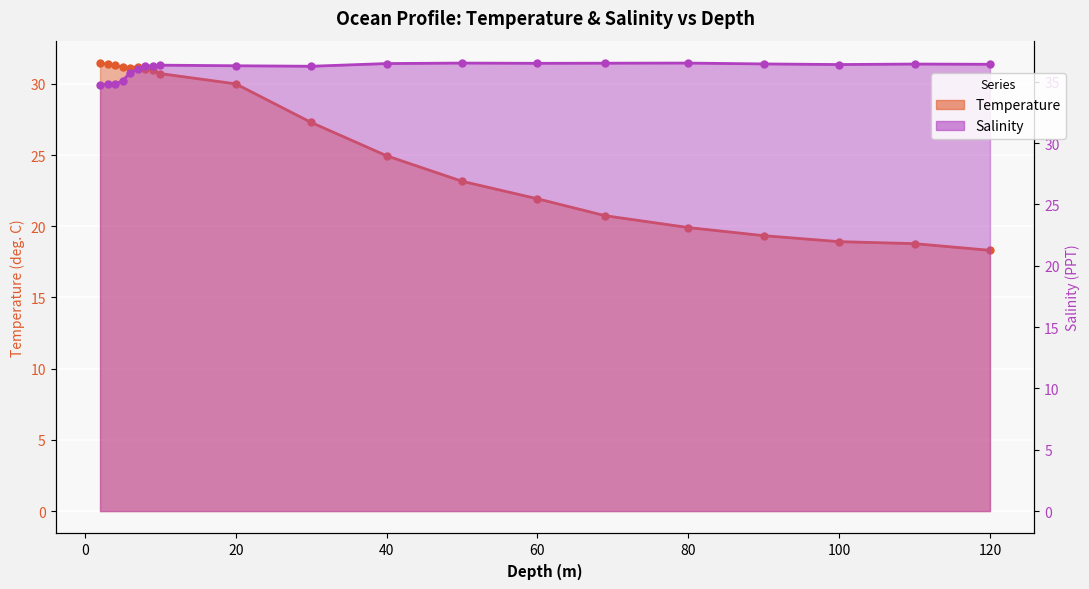

What is the greatest value displayed?

36.5